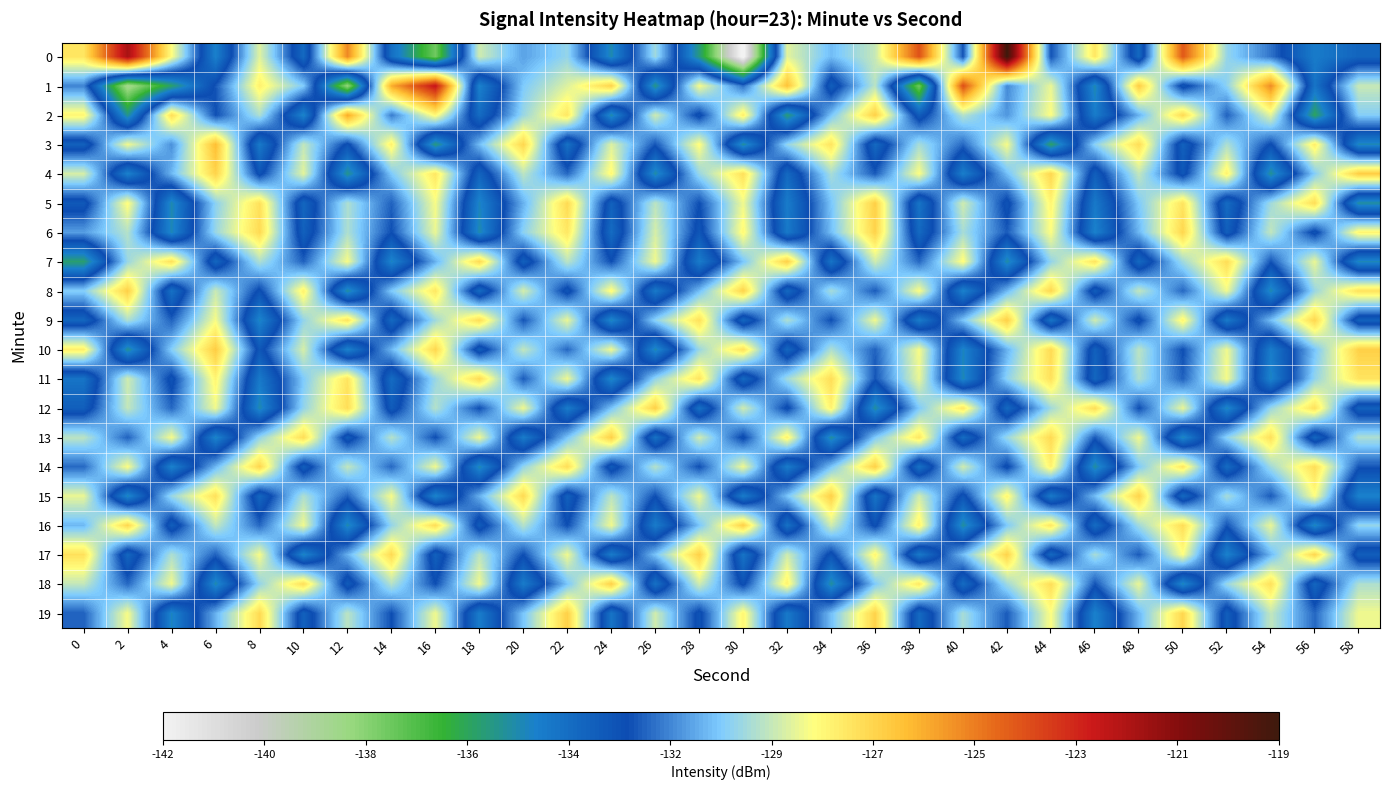

What is the spread (max minus min) of values at 16?

14.7